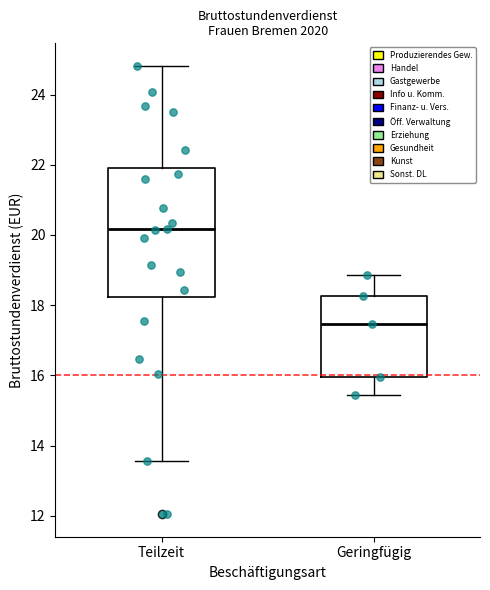

Reading left to right, transcribe this box plot: for each box, give where its median line is, the range the box spans, and where its two whiskers end, as read against the y-axis. The values are not printed on the chart, so give them approximately, as read against the axis.

Teilzeit: median 20.2, box 18.2 to 22.0, whiskers 13.6 to 24.8
Geringfügig: median 17.4, box 16.0 to 18.2, whiskers 15.4 to 18.8